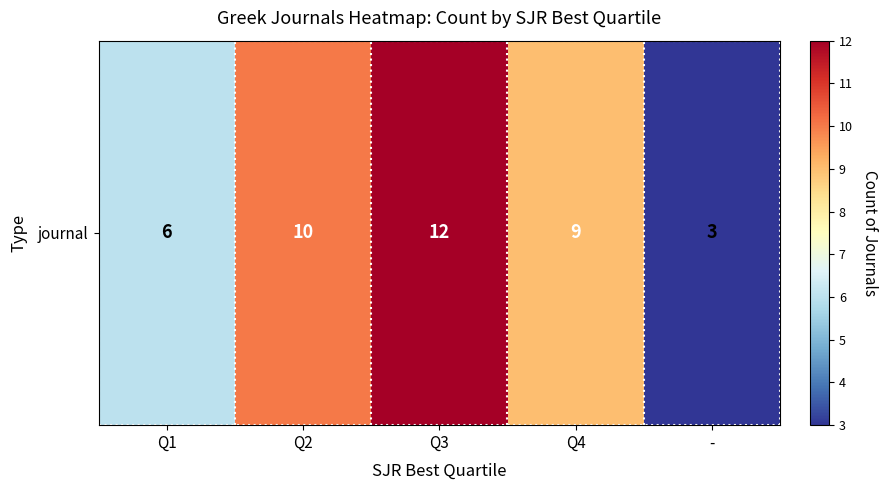

Read the value at -.

3